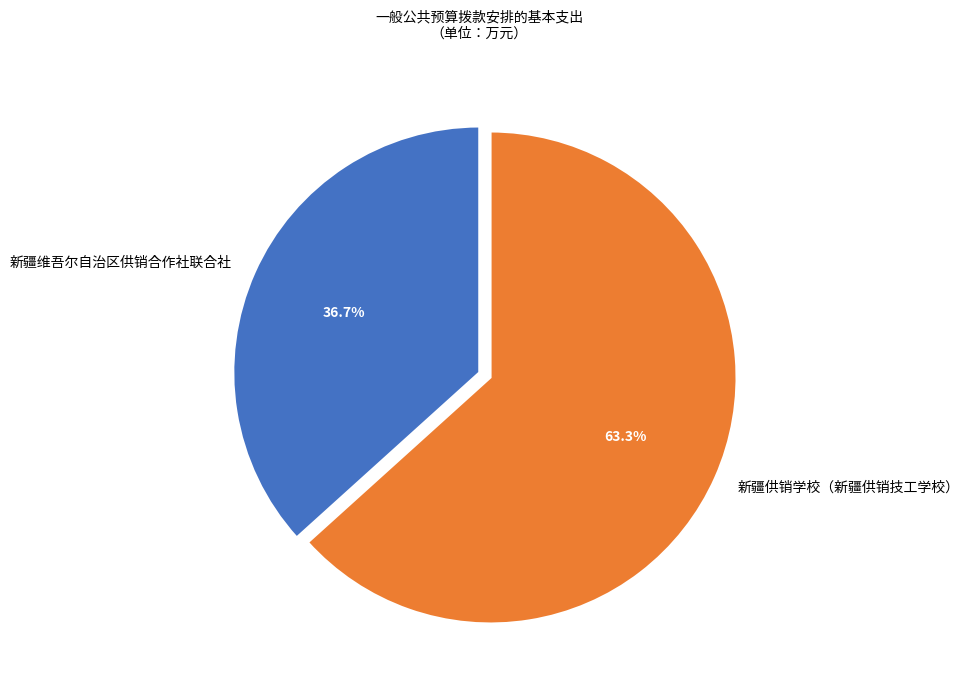

What is the largest slice in the pie chart?

新疆供销学校（新疆供销技工学校）